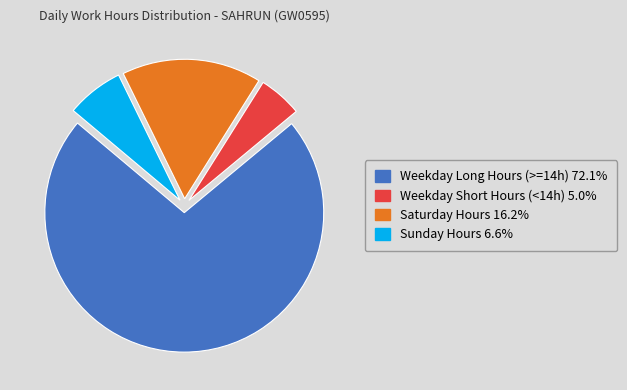

Is there any slice that represents more than half of the pie?

Yes